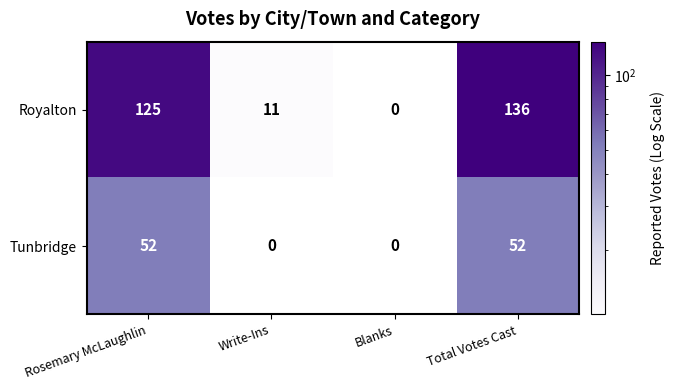

What is the difference between the Tunbridge values at Write-Ins and Total Votes Cast?

52